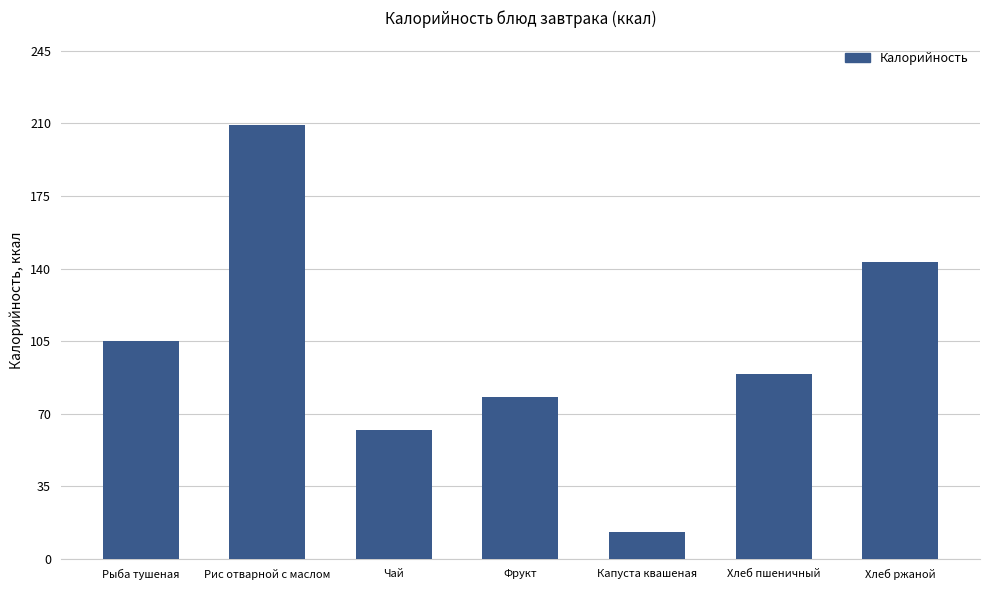

Rank the categories by value from highest to lowest.

Рис отварной с маслом, Хлеб ржаной, Рыба тушеная, Хлеб пшеничный, Фрукт, Чай, Капуста квашеная